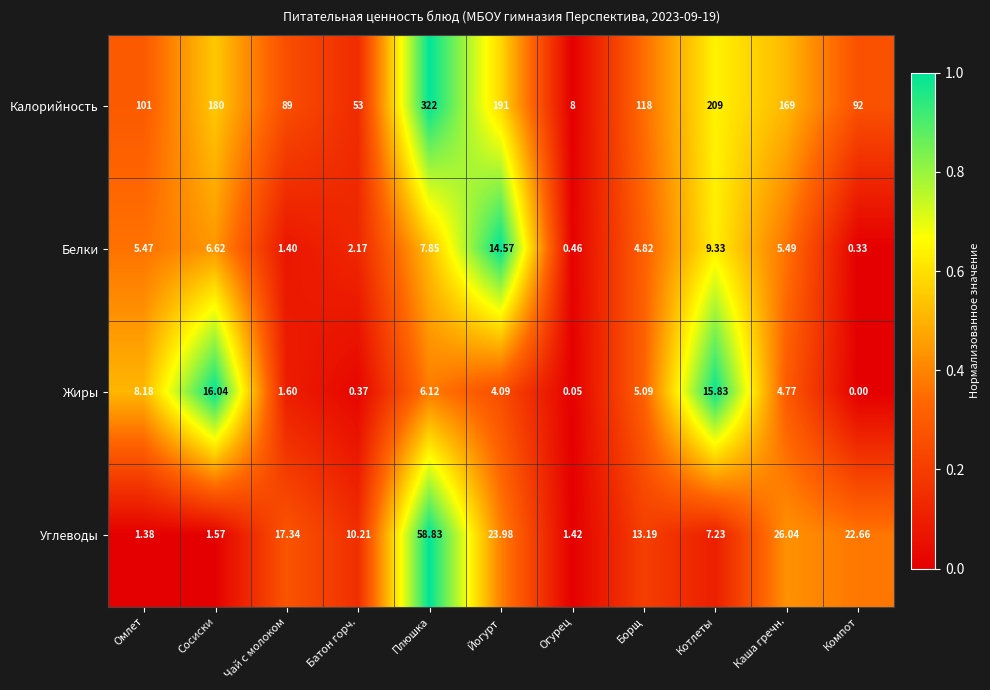

Where is Белки nearest to the value 7?

Сосиски